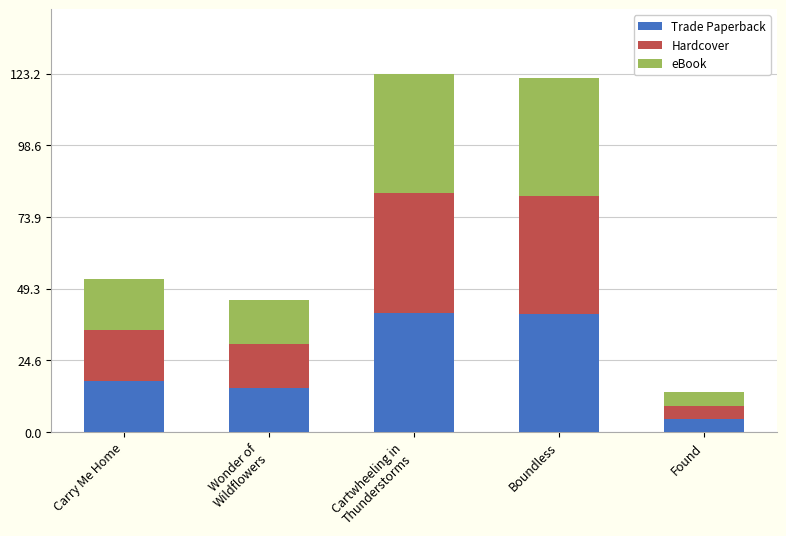

What is the approximate value of Trade Paperback at Boundless?

40.6